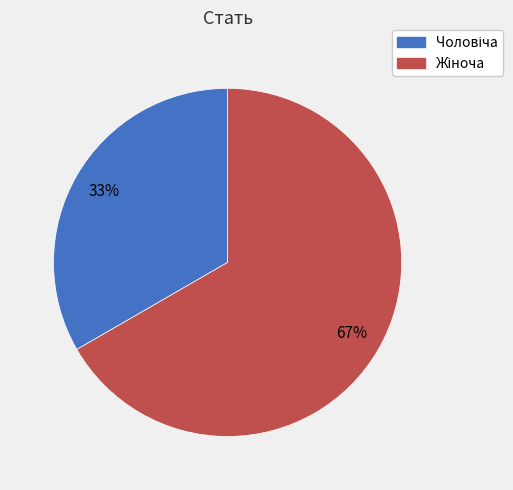

To the nearest percent, what is the average slice percentage?

50%